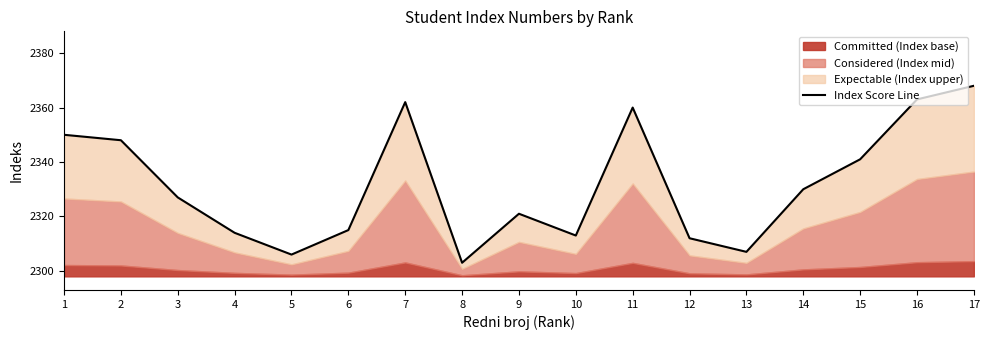

Rank the categories by value from highest to lowest.

17, 16, 7, 11, 1, 2, 15, 14, 3, 9, 6, 4, 10, 12, 13, 5, 8